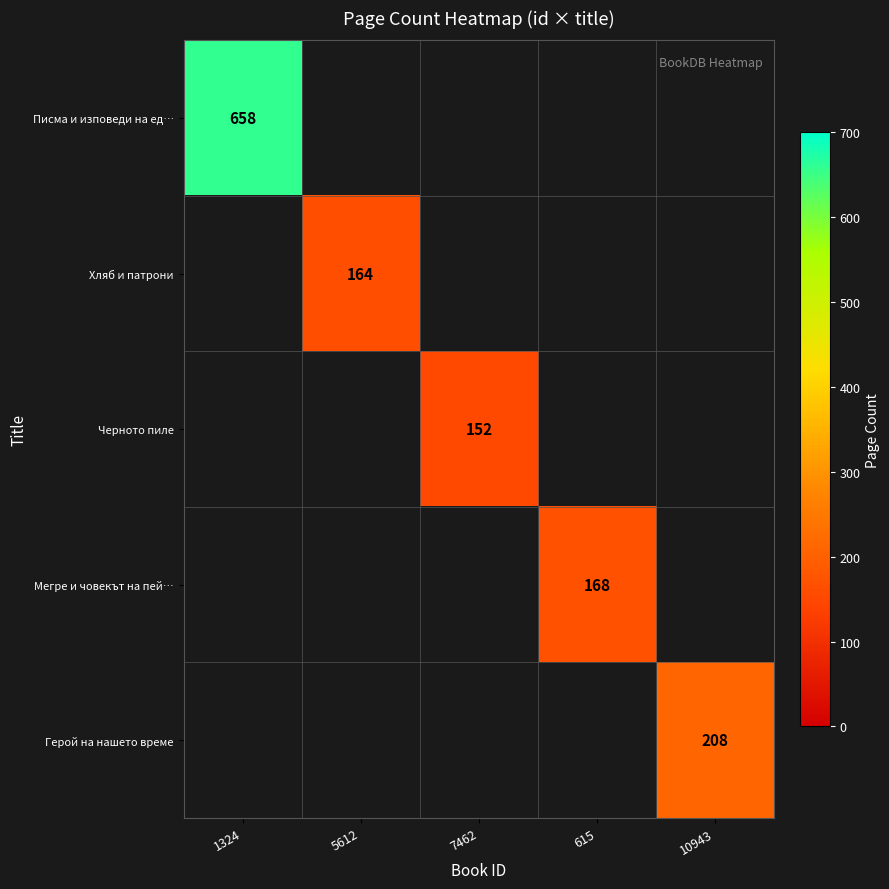

At how many categories does at least one series exceed 168?

2